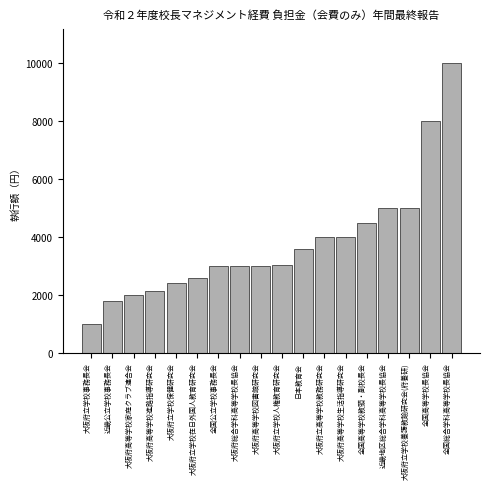

Reading right to left, what are all the values shown in this chart?

10000	8000	5000	5000	4500	4000	4000	3600	3050	3000	3000	3000	2580	2400	2150	2000	1800	1000